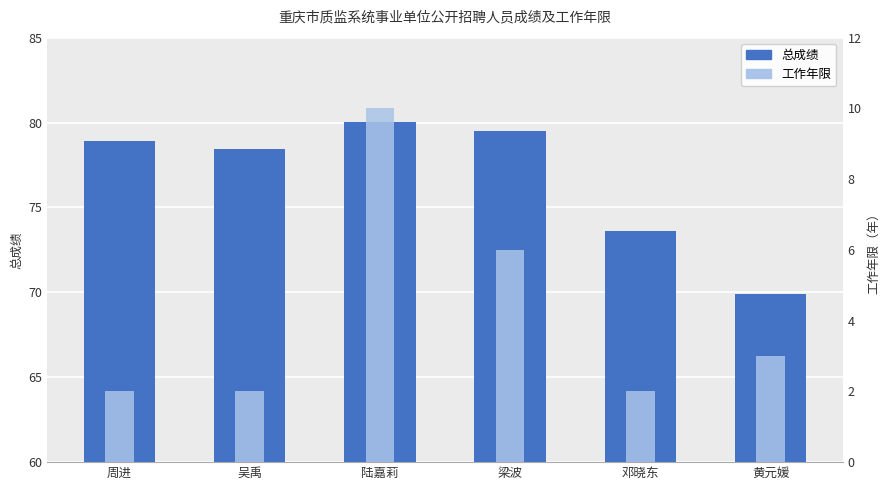

What is the label of the 2nd bar from the left?

吴禹